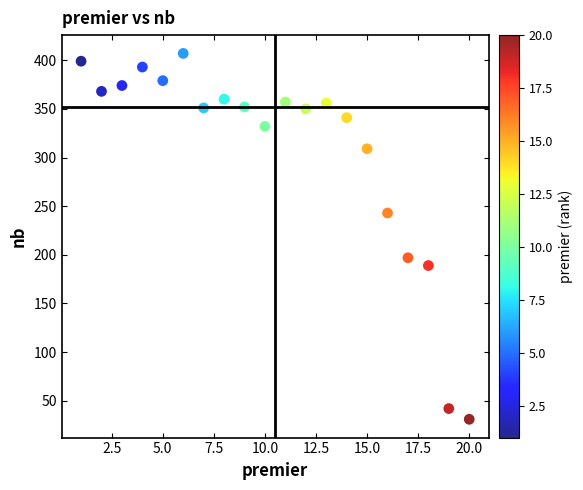

What is the range of Y values (max minus min)?

376